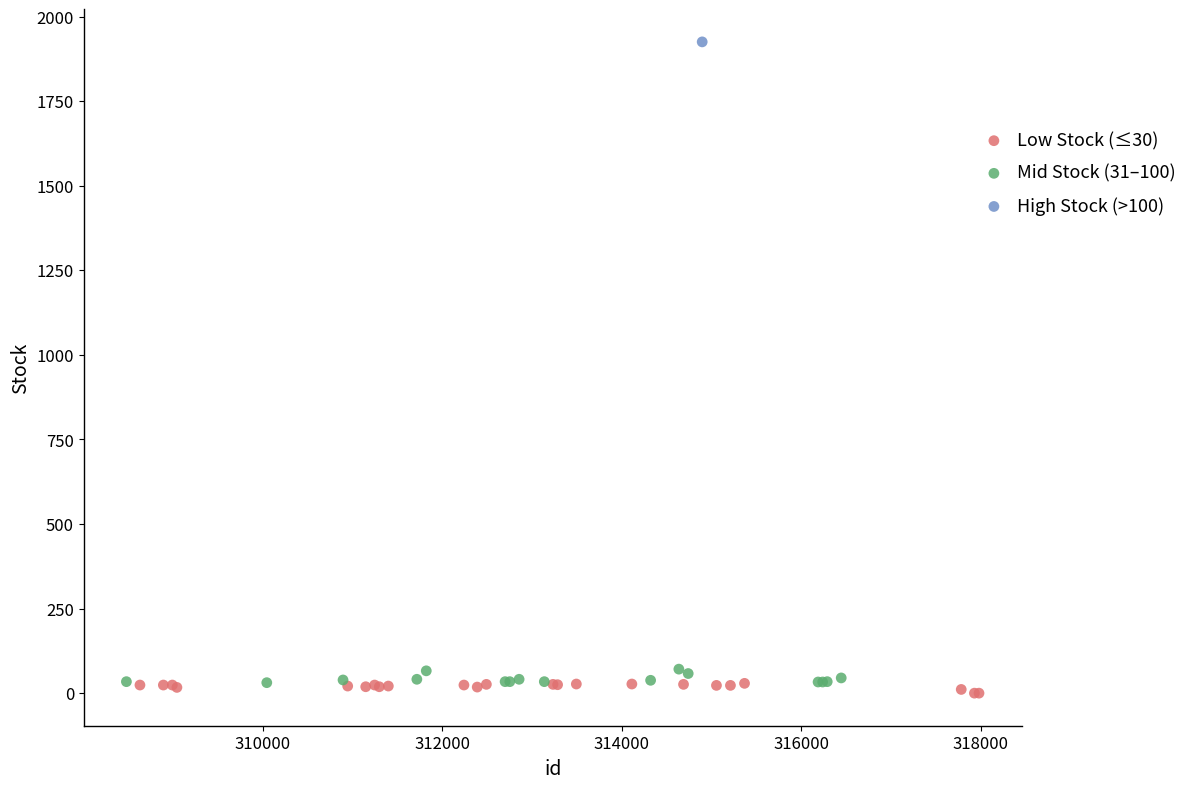

What are all the series names shown in the legend?

Low Stock (≤30), Mid Stock (31–100), High Stock (>100)